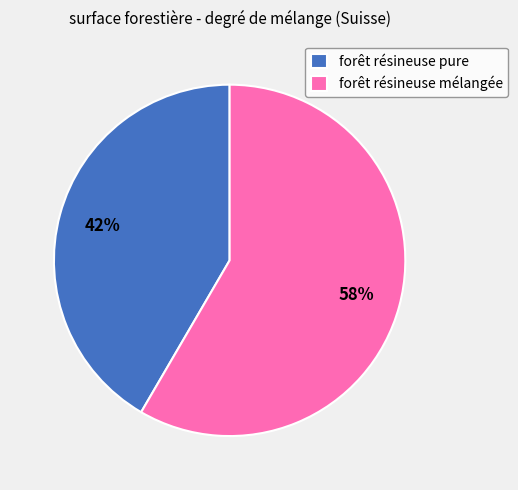

To the nearest percent, what is the combined percentage of forêt résineuse mélangée and forêt résineuse pure?

100%